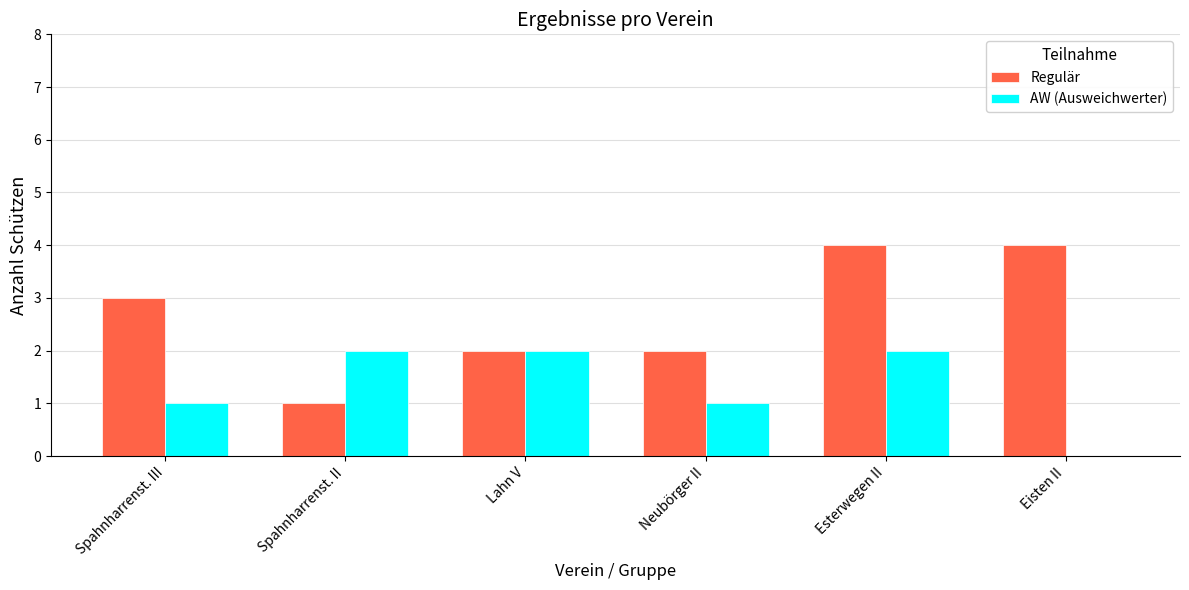

What is the sum of the AW (Ausweichwerter) values at Spahnharrenst. II and Neubörger II?

3